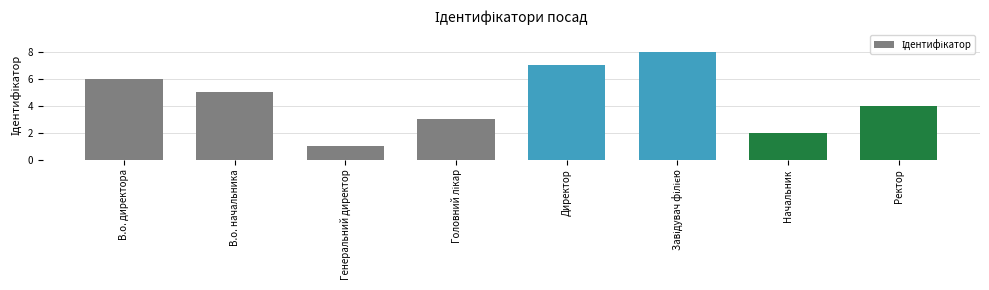

At which label is the value closest to 4?

Ректор